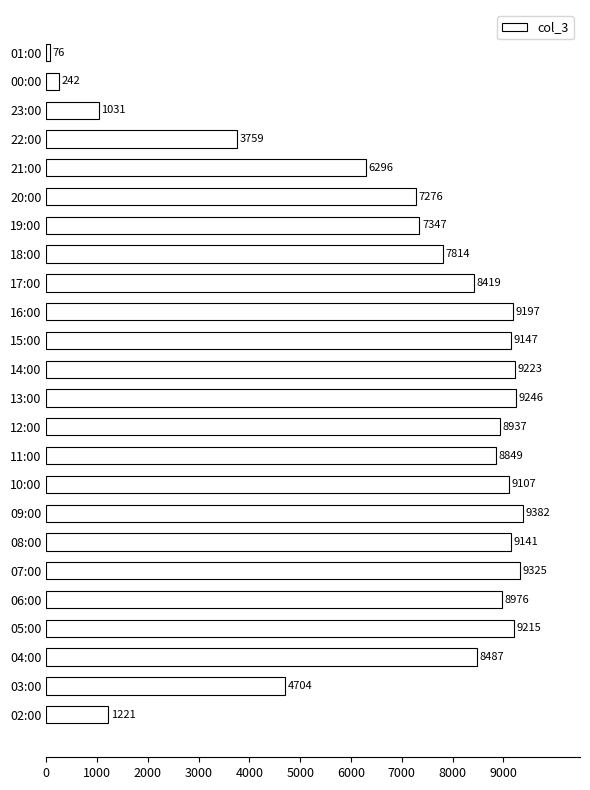

The value at 09:00 is 9382. True or false?

True